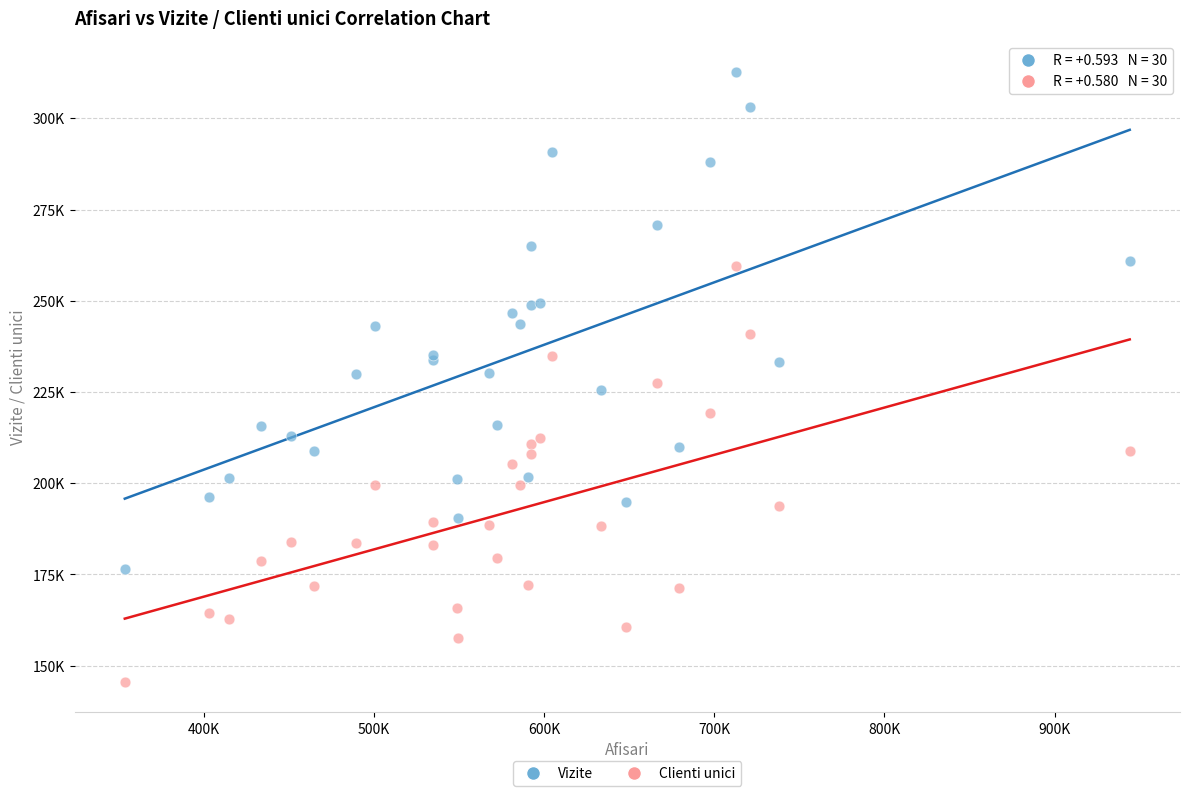

Which series contains the highest Y value?

Vizite